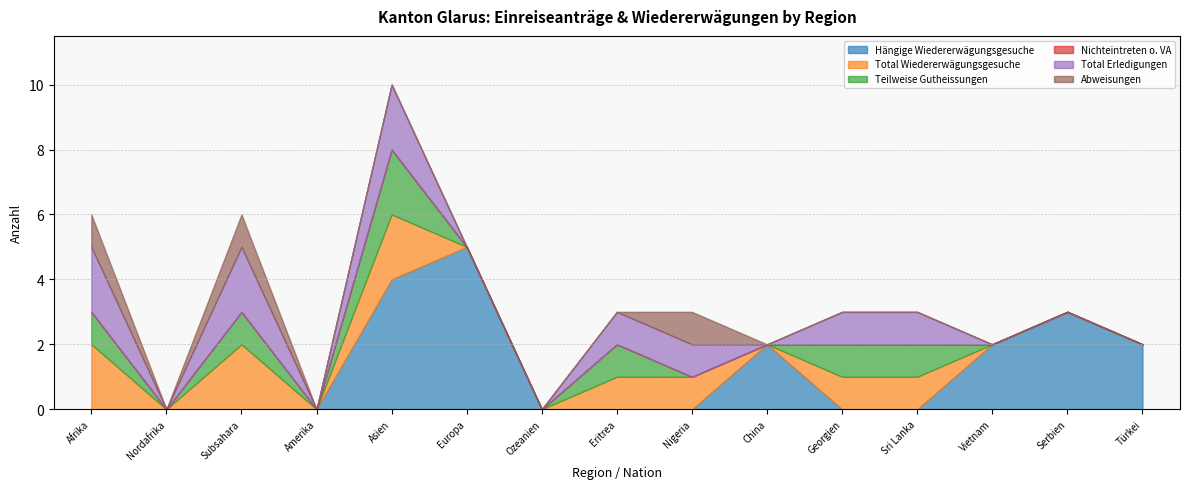

Between which two adjacent categories do Total Erledigungen and Hängige Wiedererwägungsgesuche first intersect?

Nigeria and China